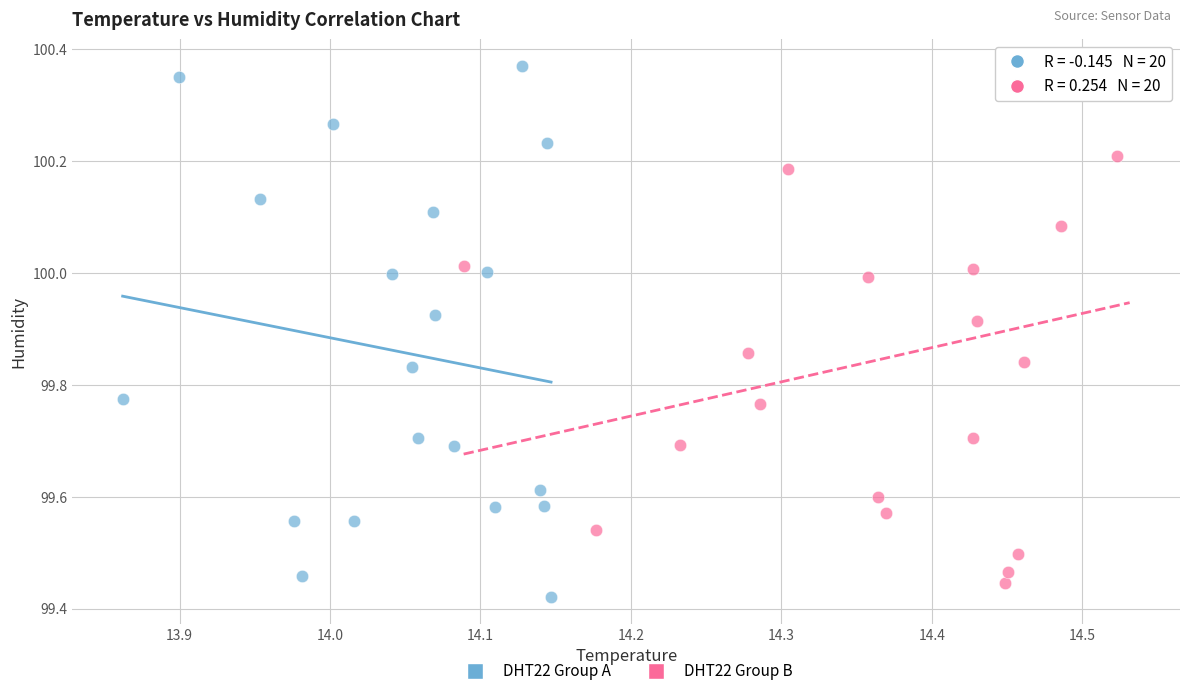

What are all the series names shown in the legend?

DHT22 Group A, DHT22 Group B